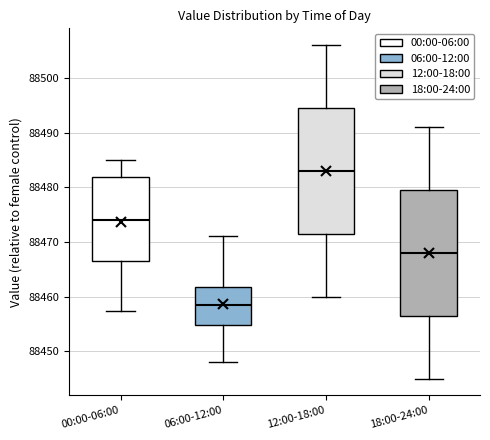

Reading left to right, read every box against the y-axis: the position of its median line, the range the box covers, and the ends of its whiskers. The values are not printed on the chart, so give them approximately, as read against the axis.

00:00-06:00: median 88474, box 88466 to 88482, whiskers 88457 to 88485
06:00-12:00: median 88458, box 88455 to 88462, whiskers 88448 to 88471
12:00-18:00: median 88483, box 88472 to 88495, whiskers 88460 to 88506
18:00-24:00: median 88468, box 88457 to 88480, whiskers 88445 to 88491